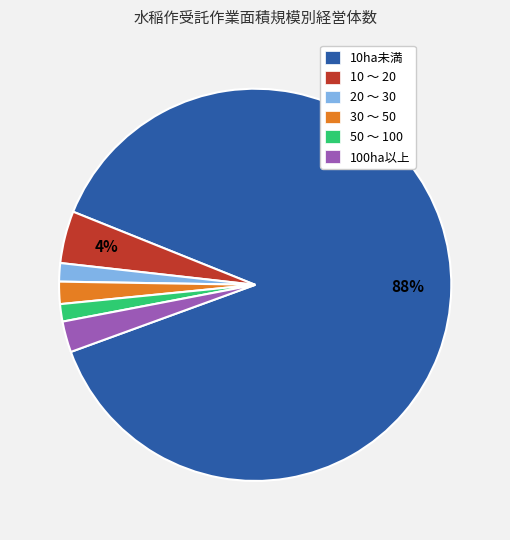

Count the number of slices in the pie.

6